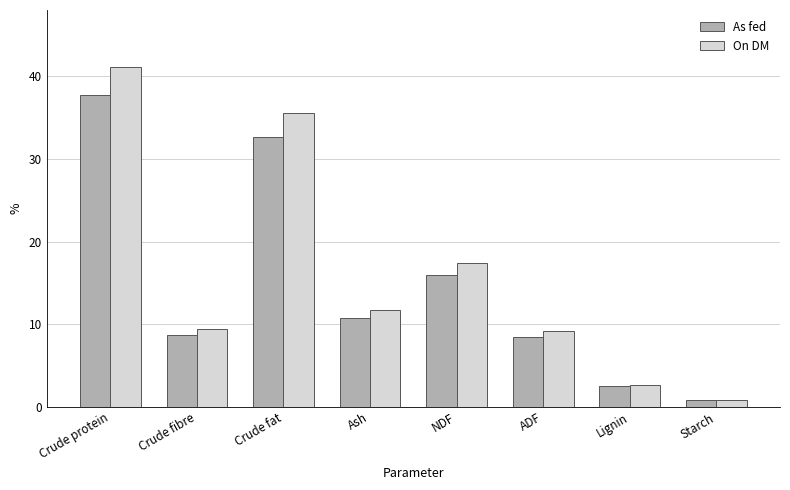

What is the average value of the As fed series?

14.7